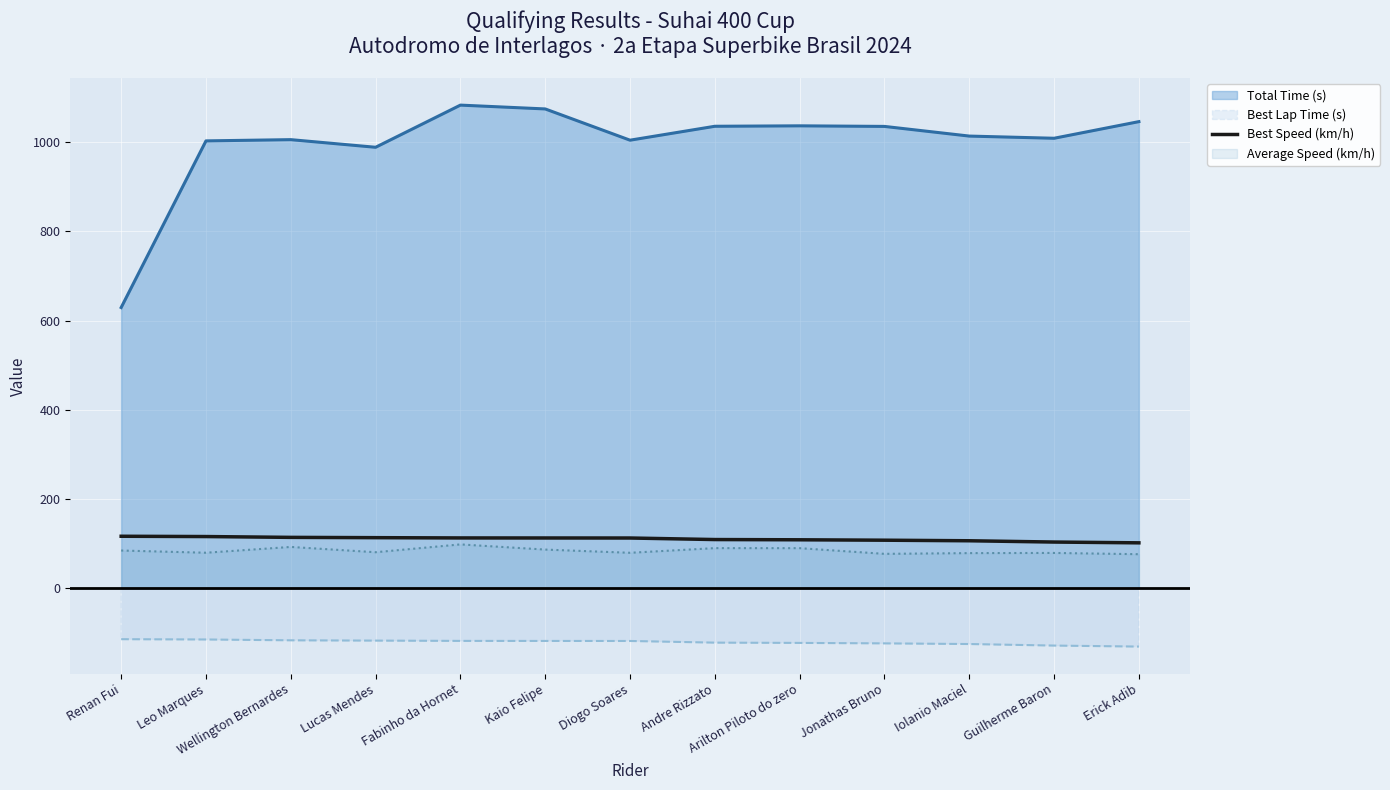

Does the chart display data point markers on the line(s)?

No